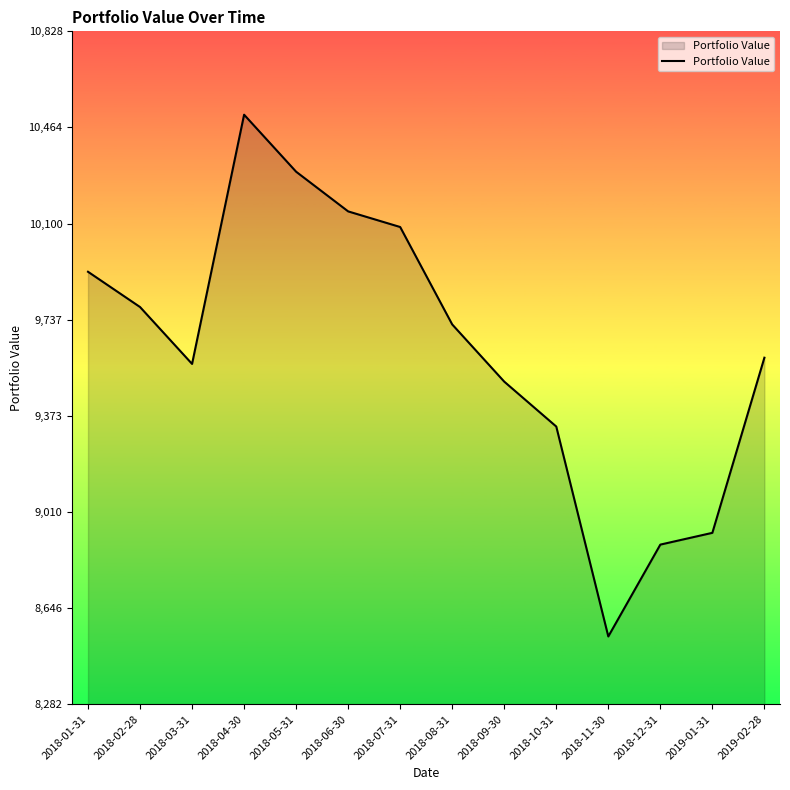

How many lines are shown in the chart?

1